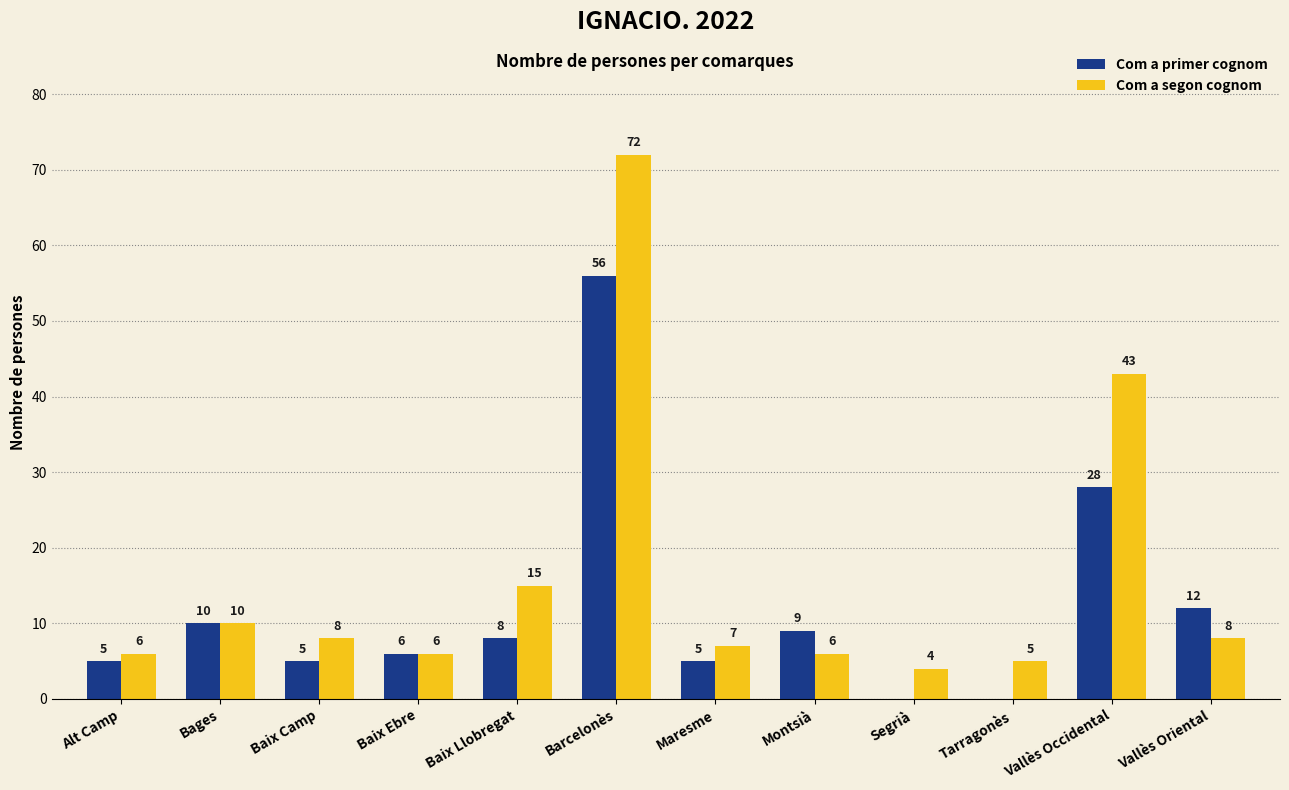

Reading left to right, list all the values displayed in this chart.

Com a primer cognom: 5	10	5	6	8	56	5	9	0	0	28	12
Com a segon cognom: 6	10	8	6	15	72	7	6	4	5	43	8